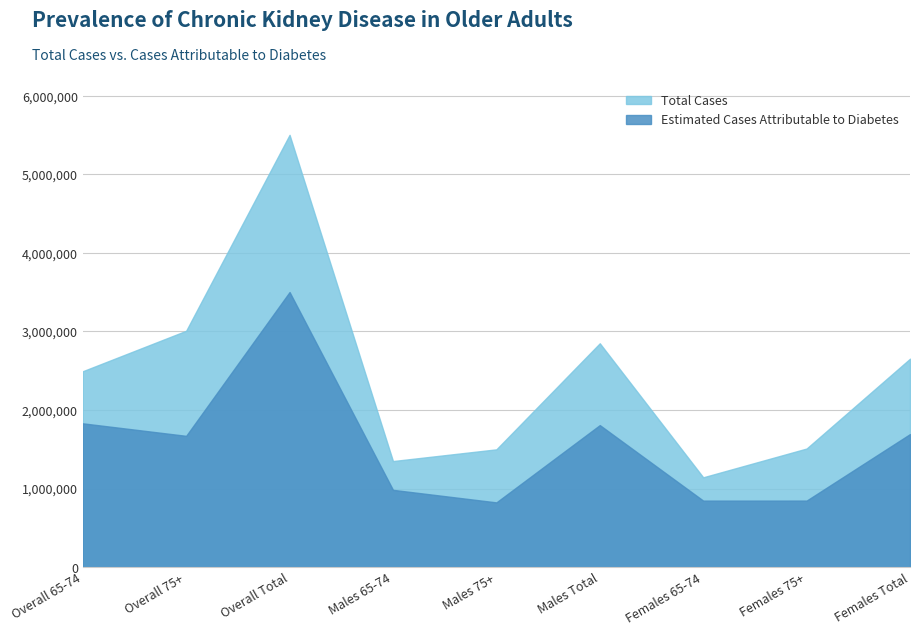

True or false: Estimated Cases Attributable to Diabetes has a value of 1176921 at Females 65-74.

False